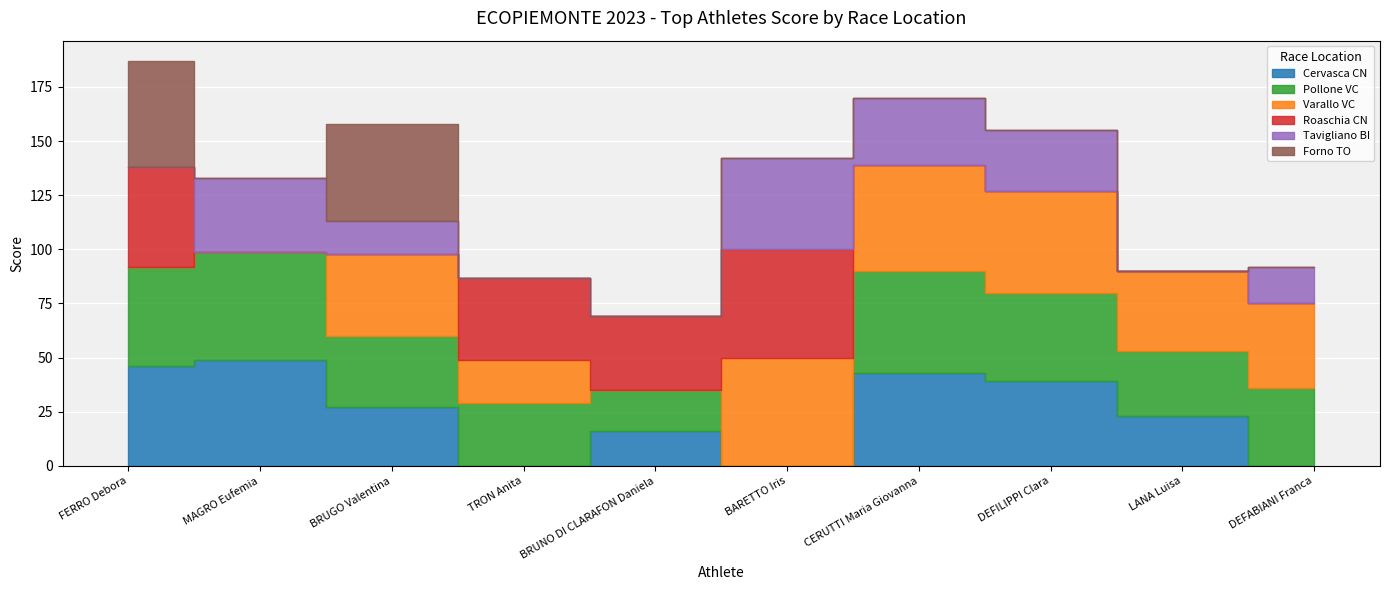

At which category is the sum across all series the highest?

FERRO Debora